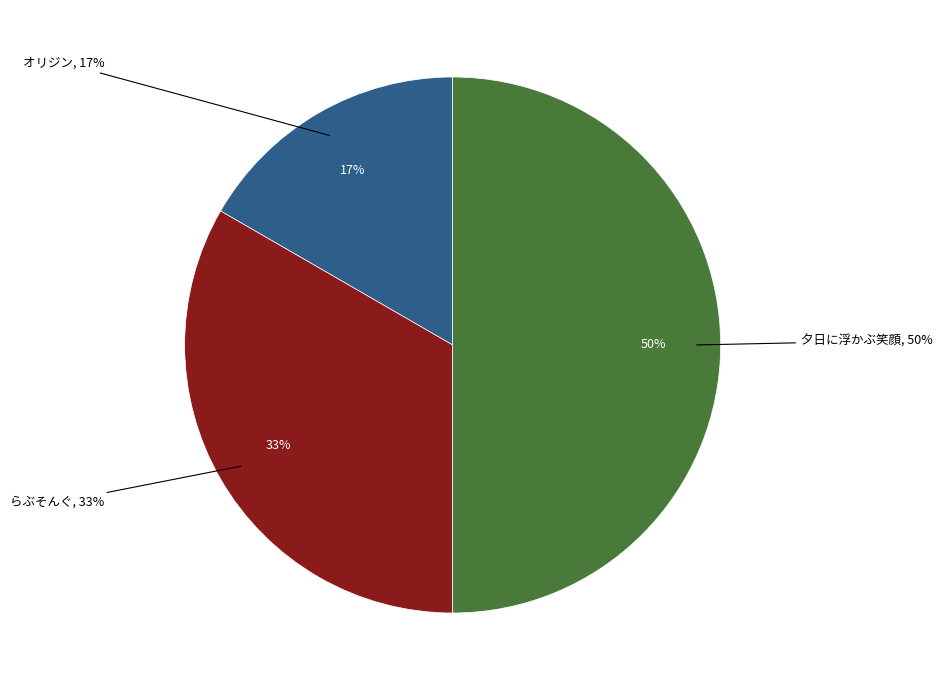

Is there any slice that represents more than half of the pie?

No